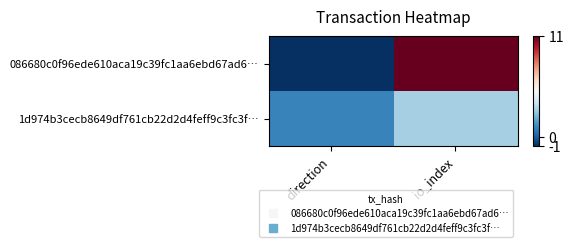

Which label corresponds to the largest value in the chart?

io_index